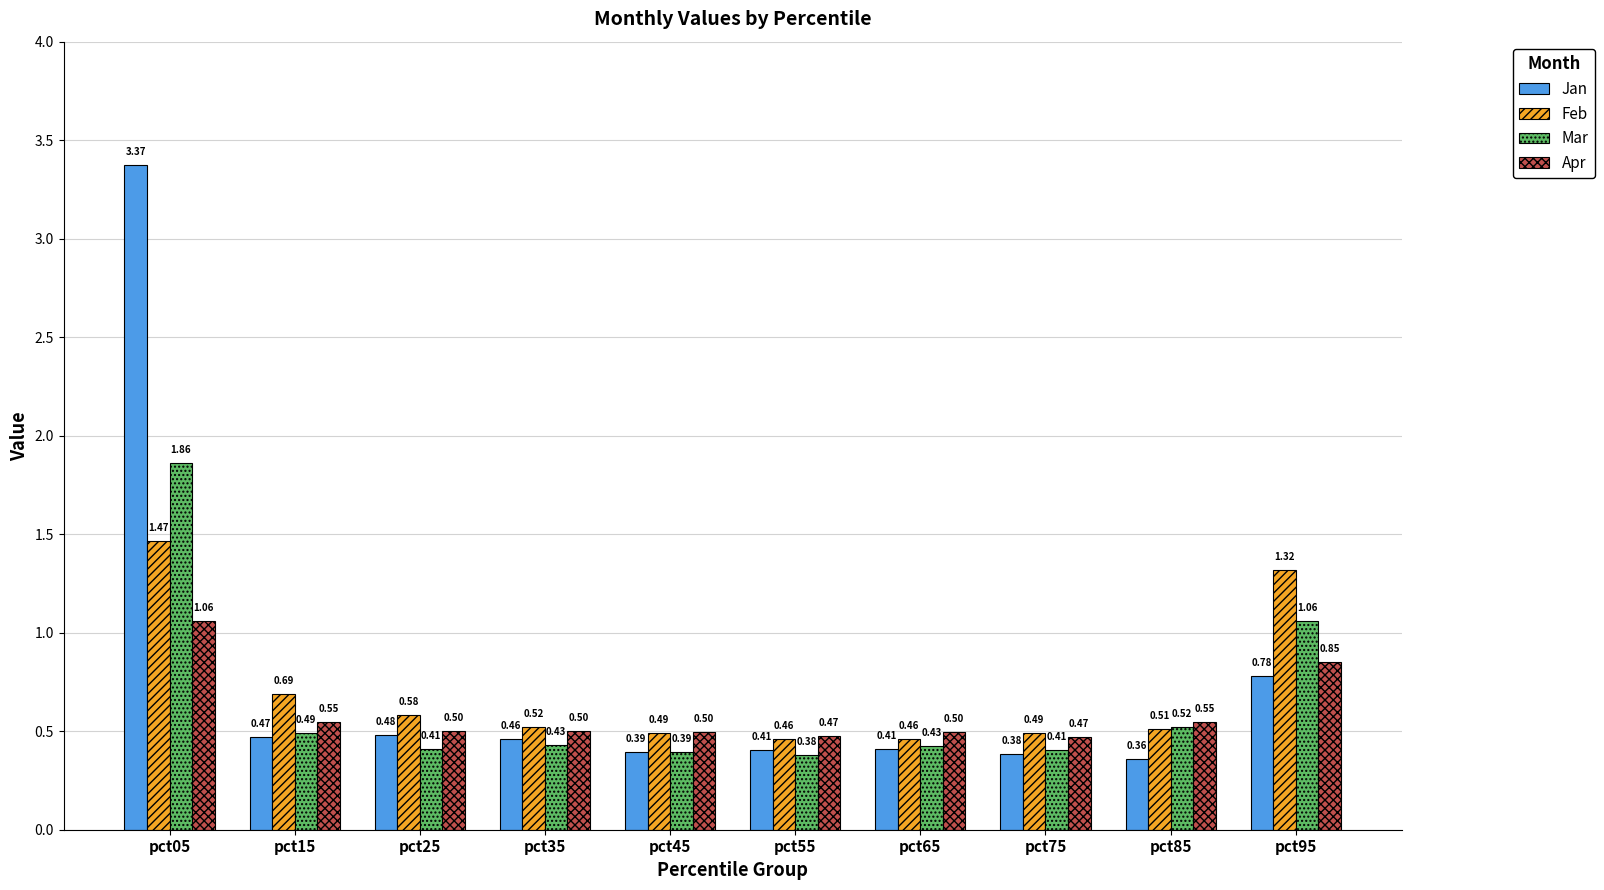

What is the sum of all Feb values?

7.0